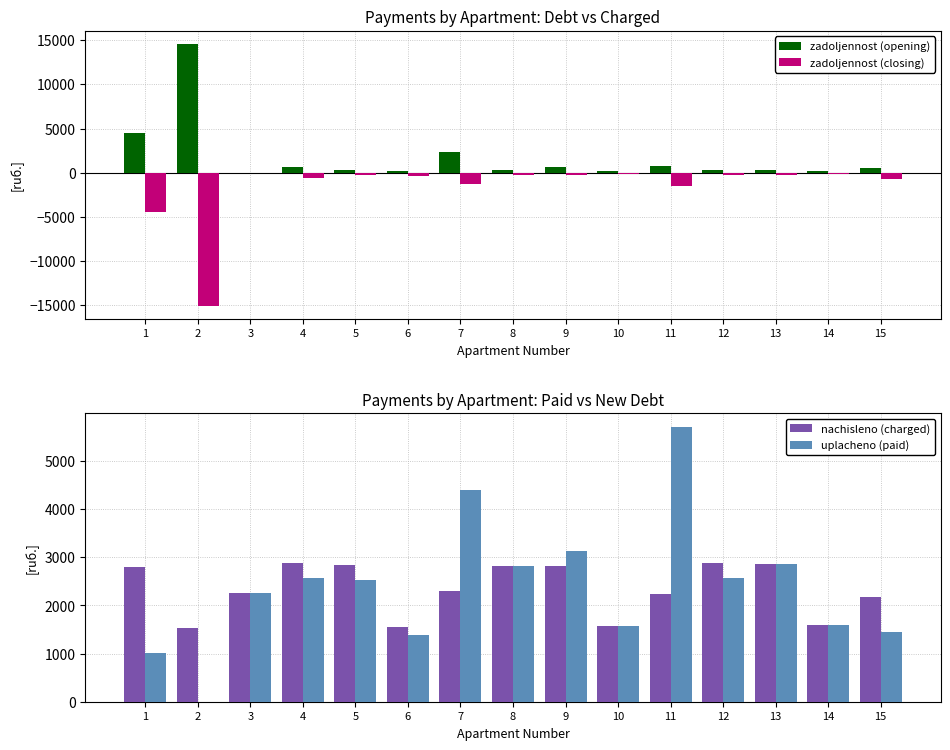

What is the total value across all series at 4?

5451.1